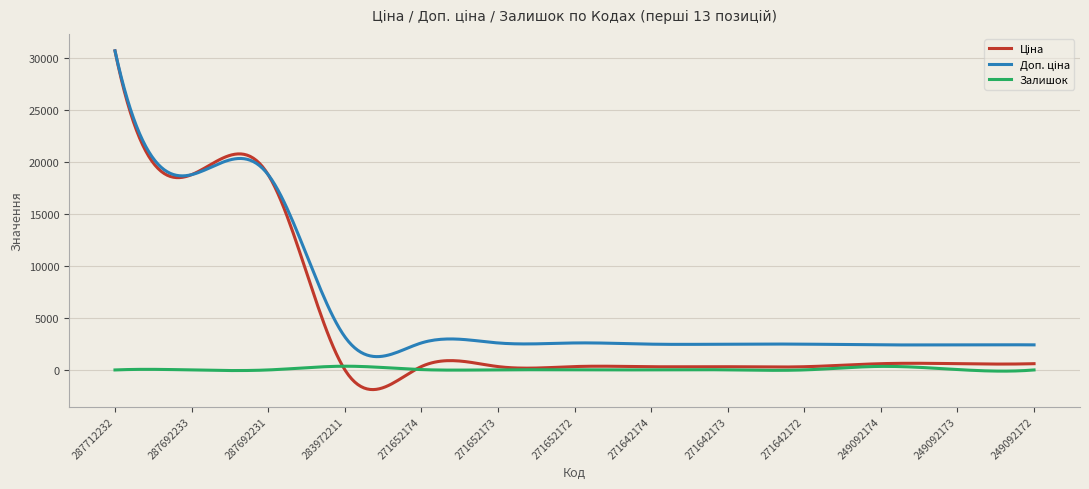

What is the average value of the Залишок series?

66.0